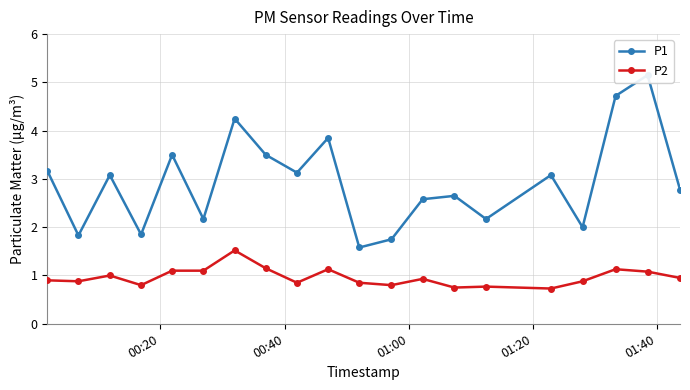

True or false: P2 has more than 1 interior local peaks.

True